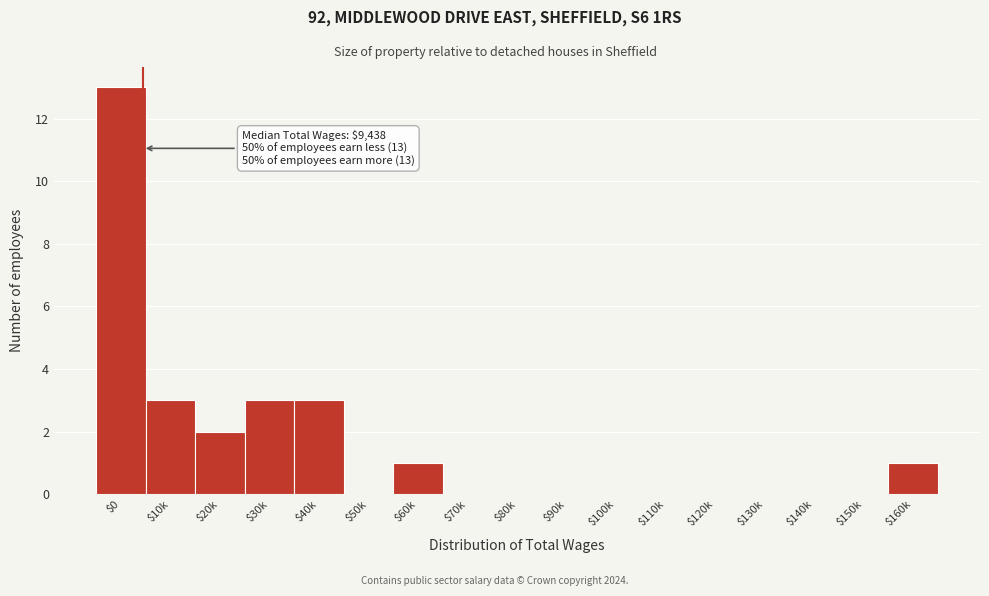

What is the sum of all values?

26